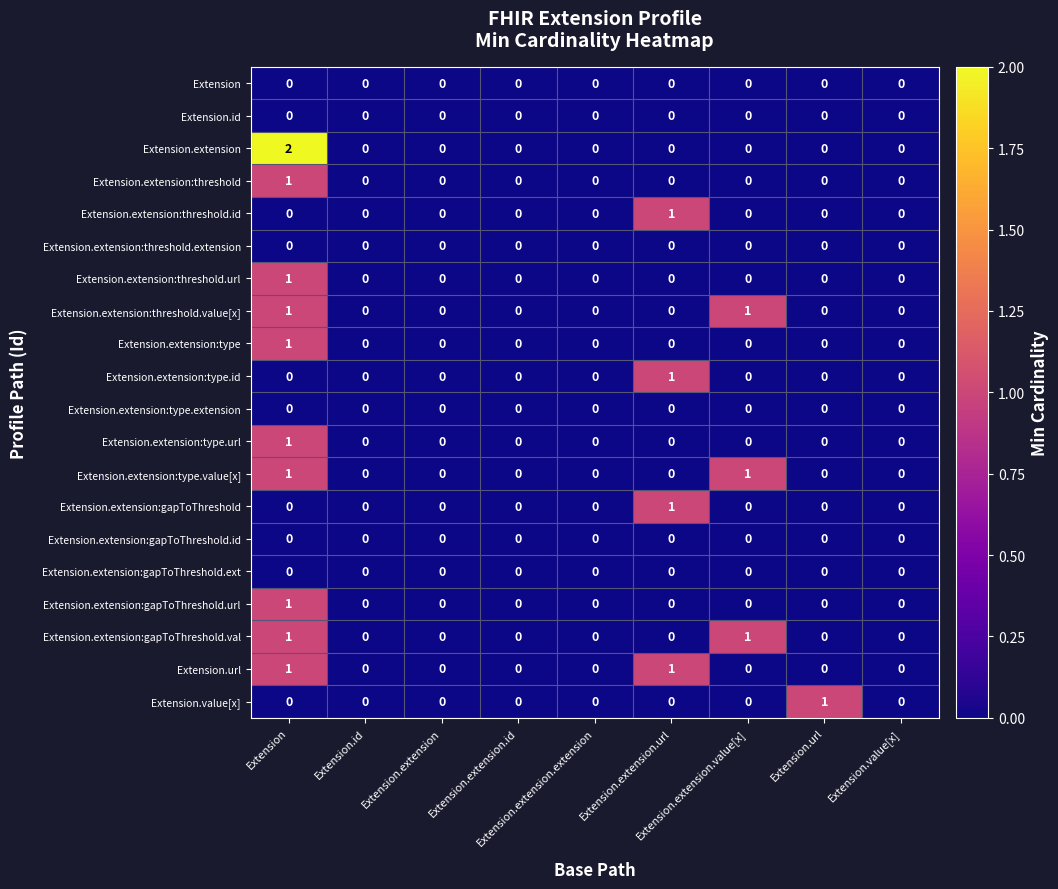

At how many categories does at least one series exceed 0?

4